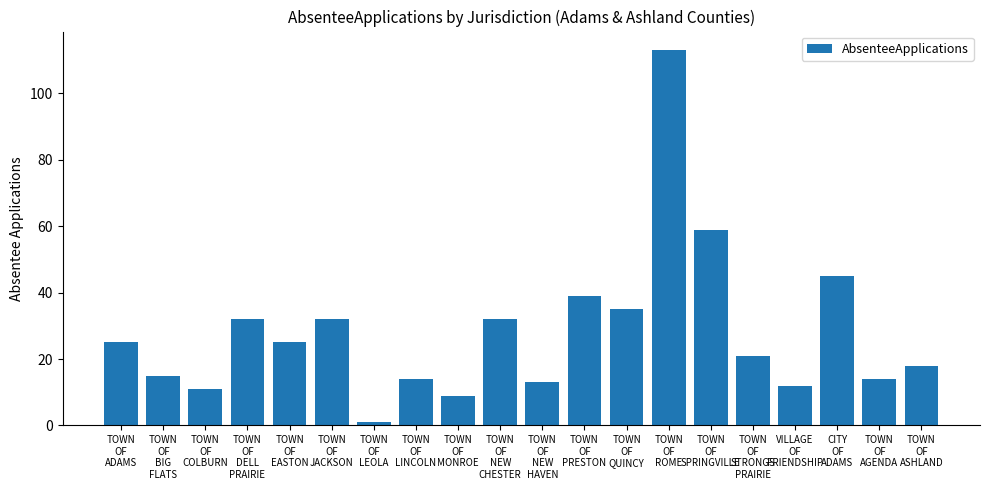

Does the chart contain stacked bars?

No